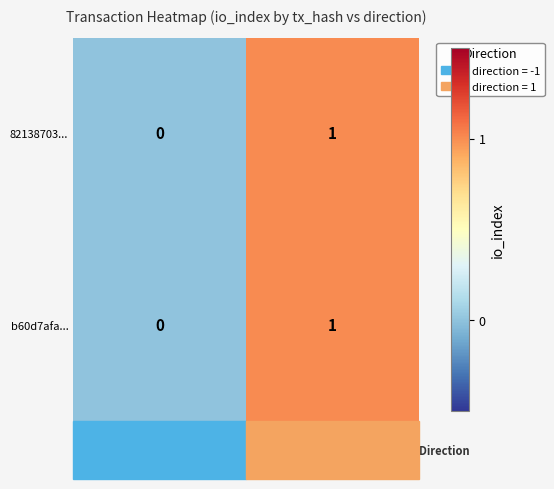

Between -1 and 1, which series saw the biggest shift?

82138703...